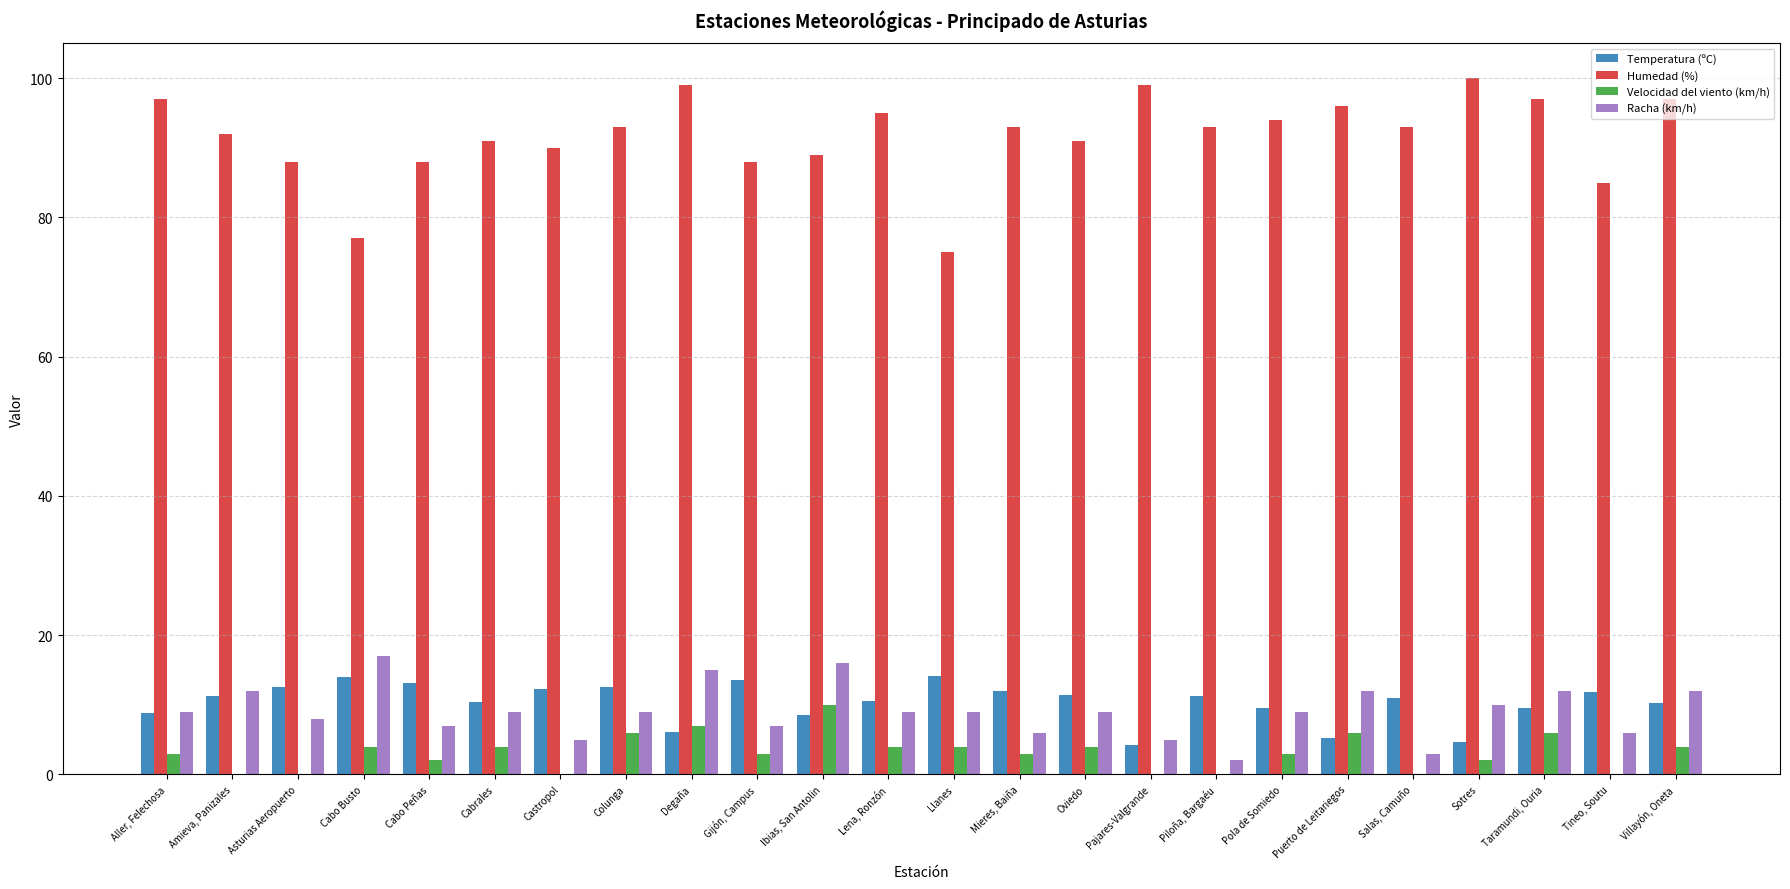

Read the Racha (km/h) value at Pajares-Valgrande.

5.0